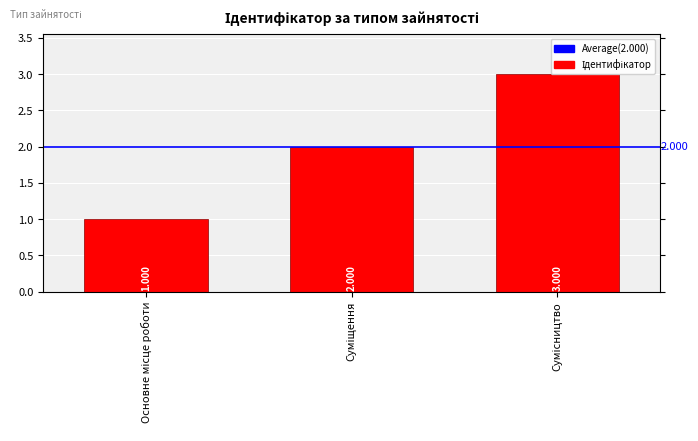

Rank the categories by value from highest to lowest.

Сумісництво, Суміщення, Основне місце роботи